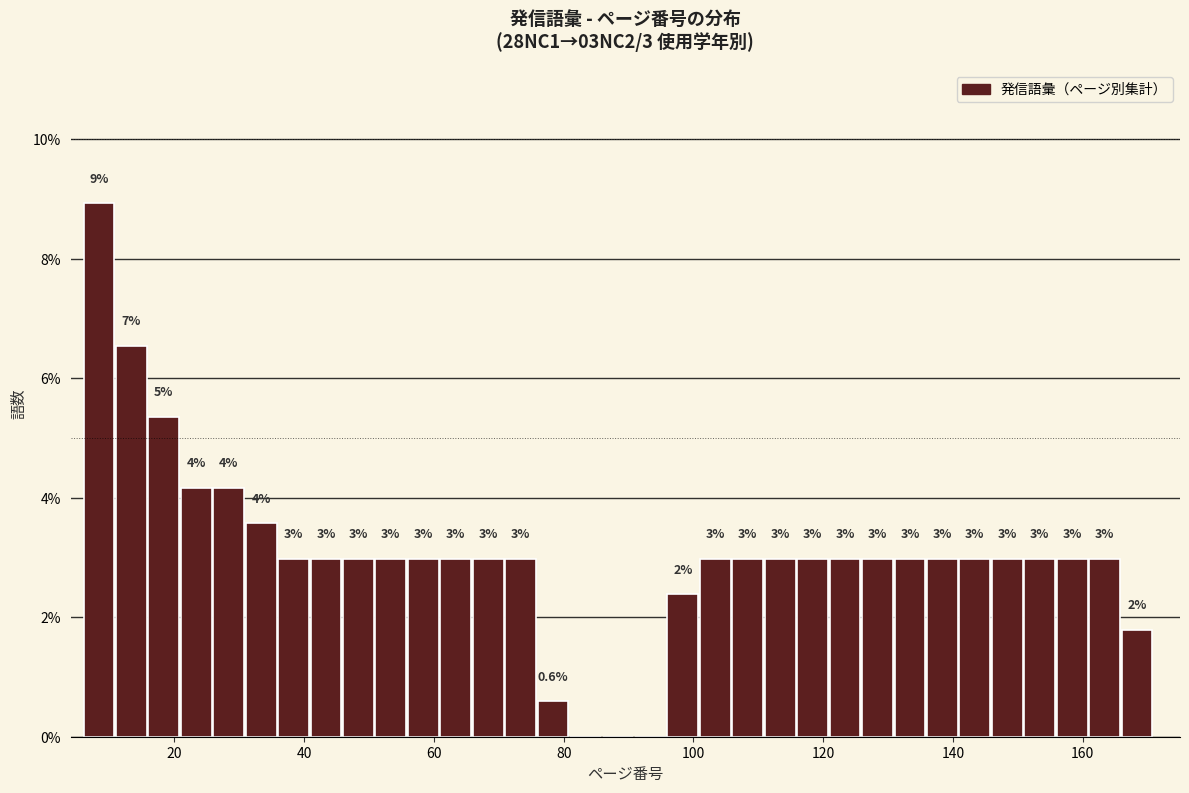

Read against the x-axis, roughly where is the centre of the tallest bar?

8